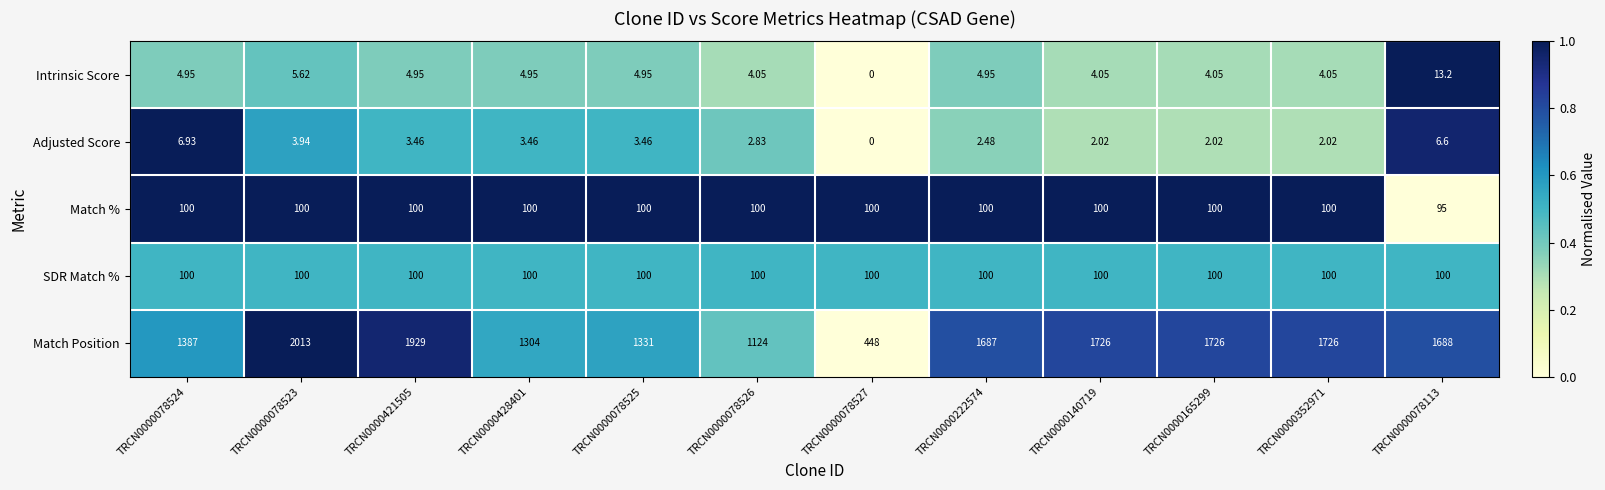

Which series changed the most between TRCN0000140719 and TRCN0000078113?

Match Position